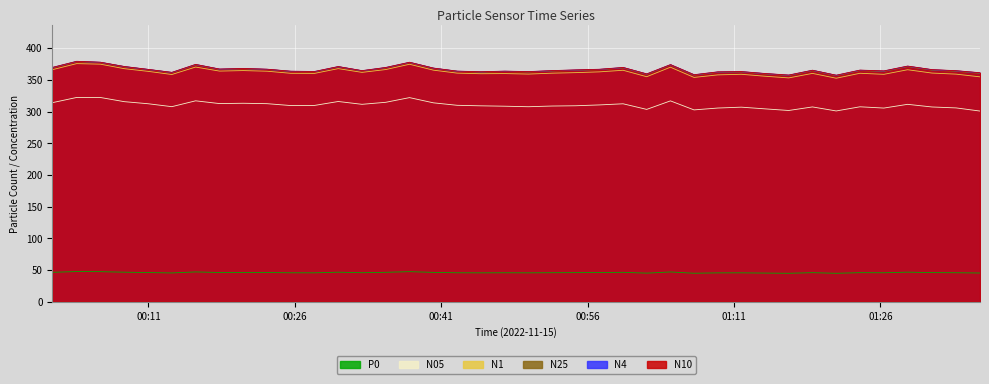

Which series has the largest range (max minus min)?

N1